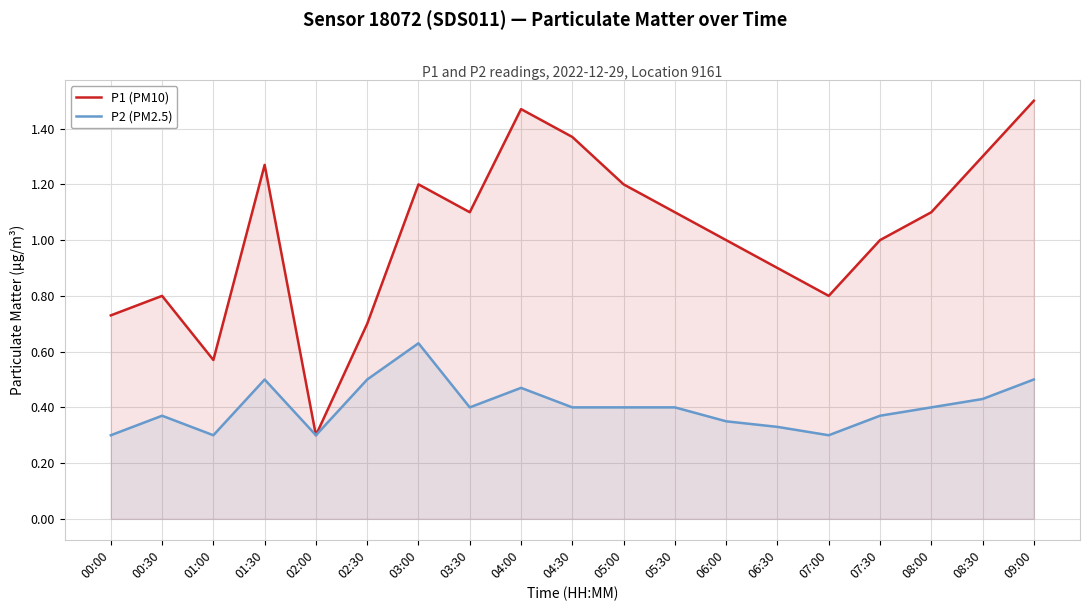

Which category has the highest value in the P2 (PM2.5) series?

03:00